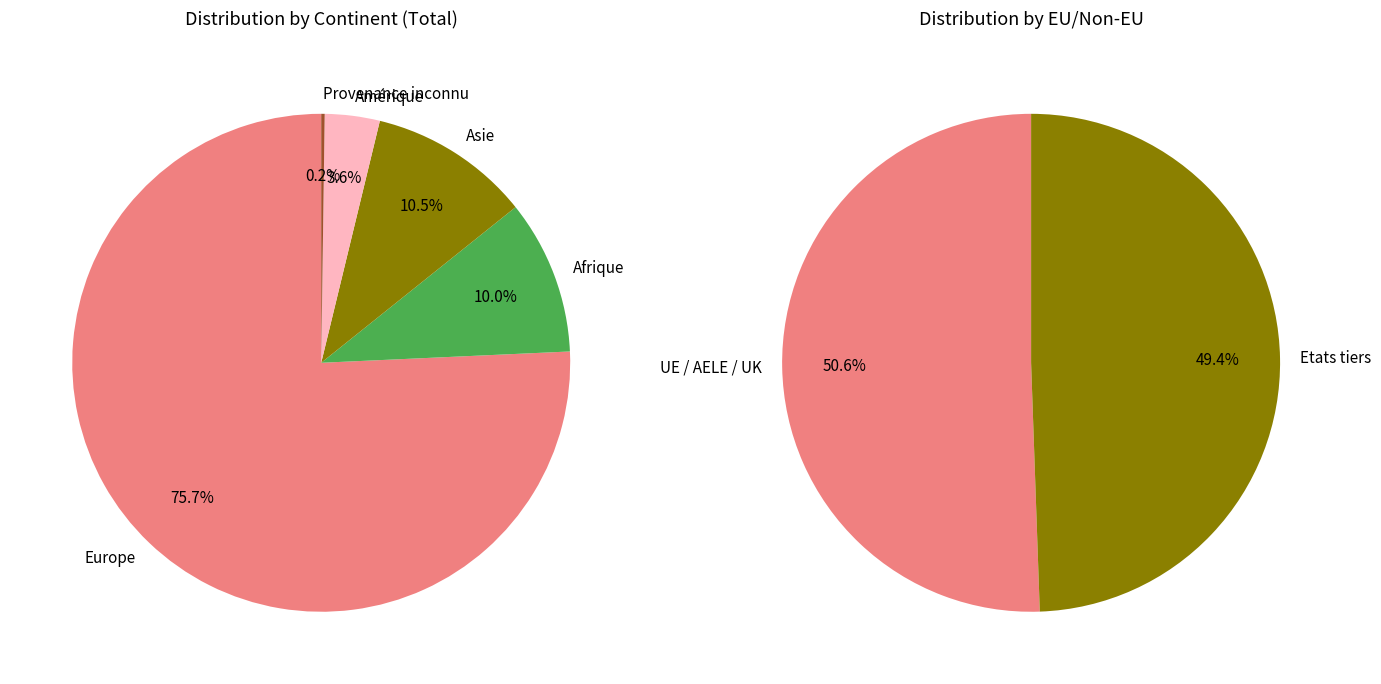

What is the total percentage of Amérique and Europe?

79.3%